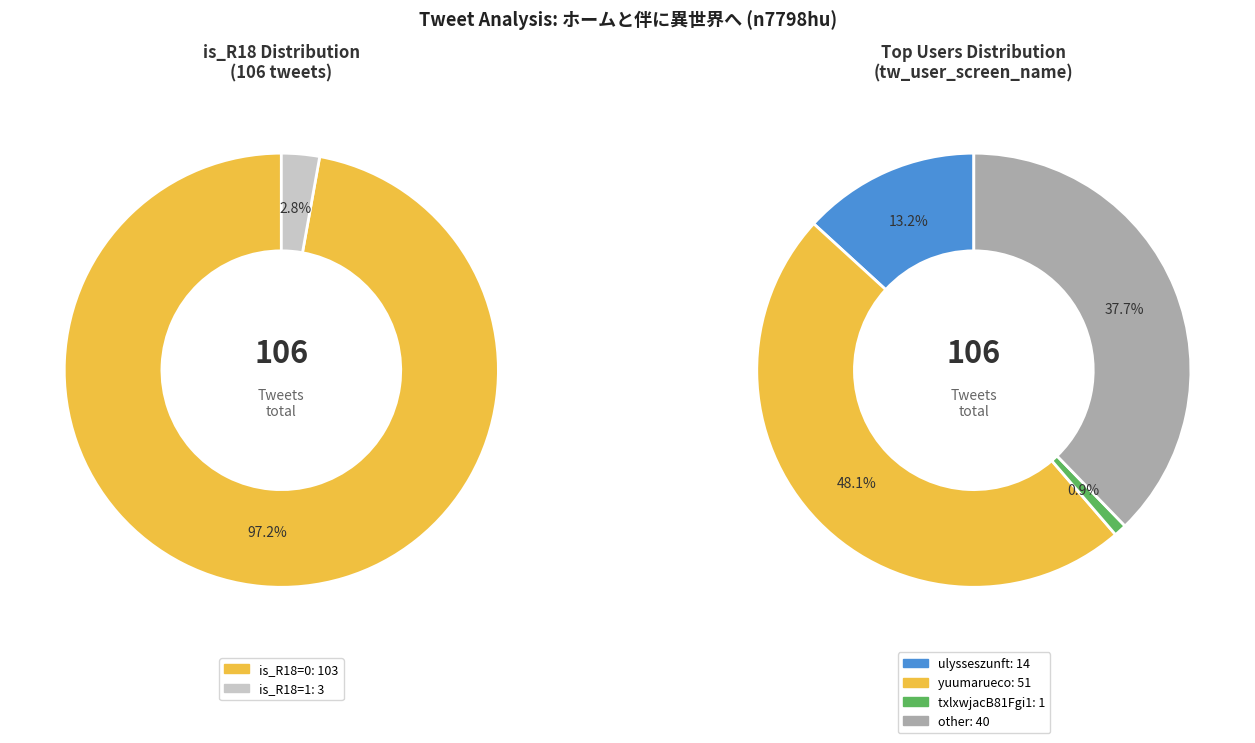

The is_R18=1 slice represents 30% of the pie. True or false?

False